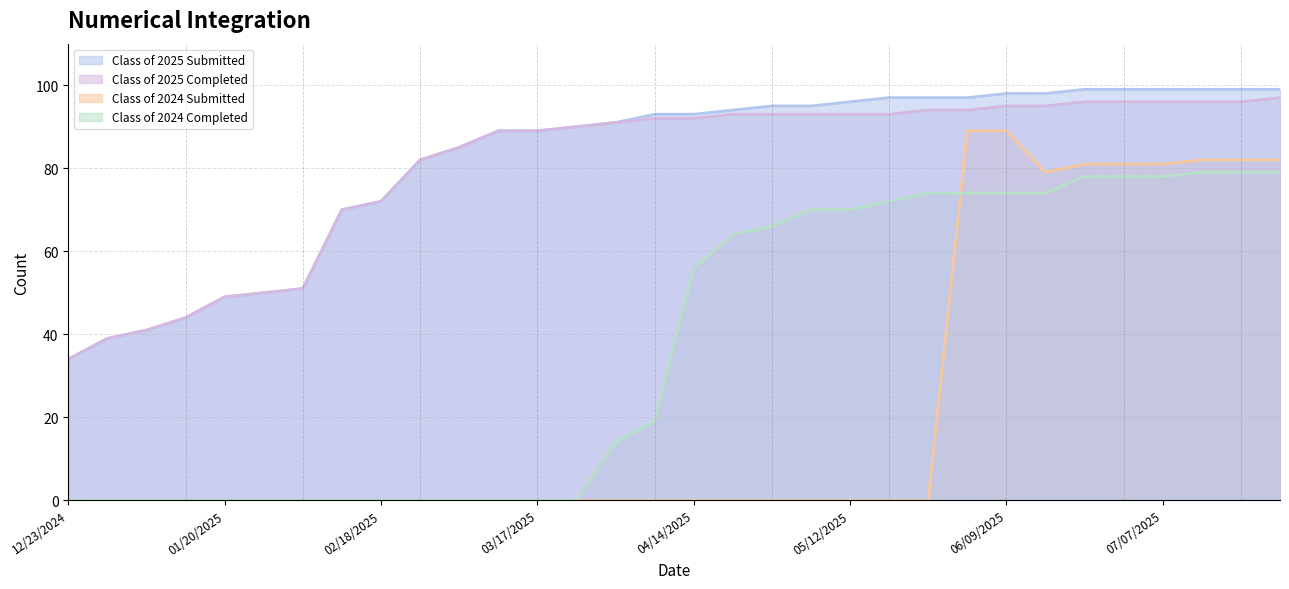

Is it true that Class of 2024 Submitted equals 82 at 07/21/2025?

True